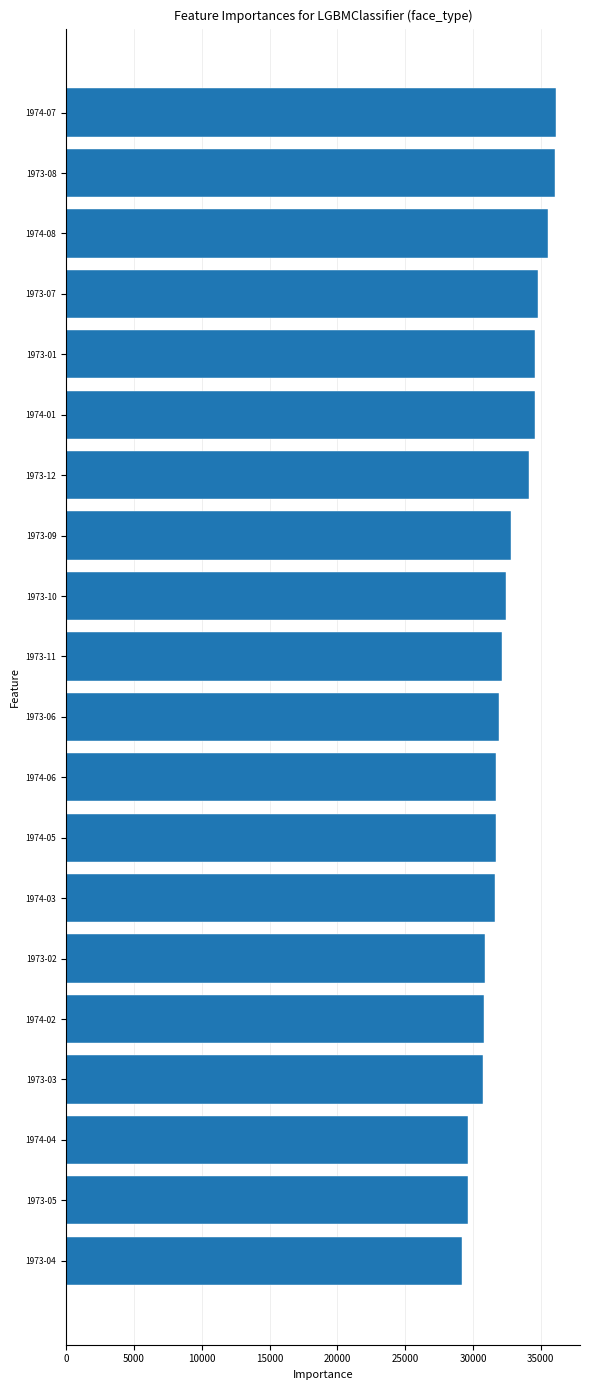

How many bars are there in total?

20